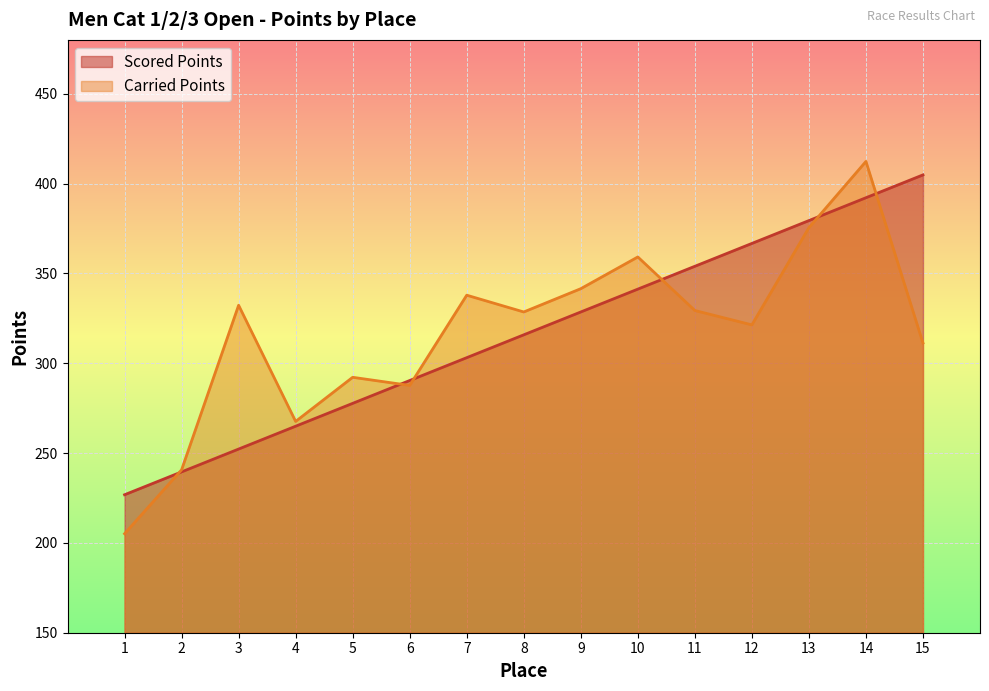

Does the chart display data point markers on the line(s)?

No